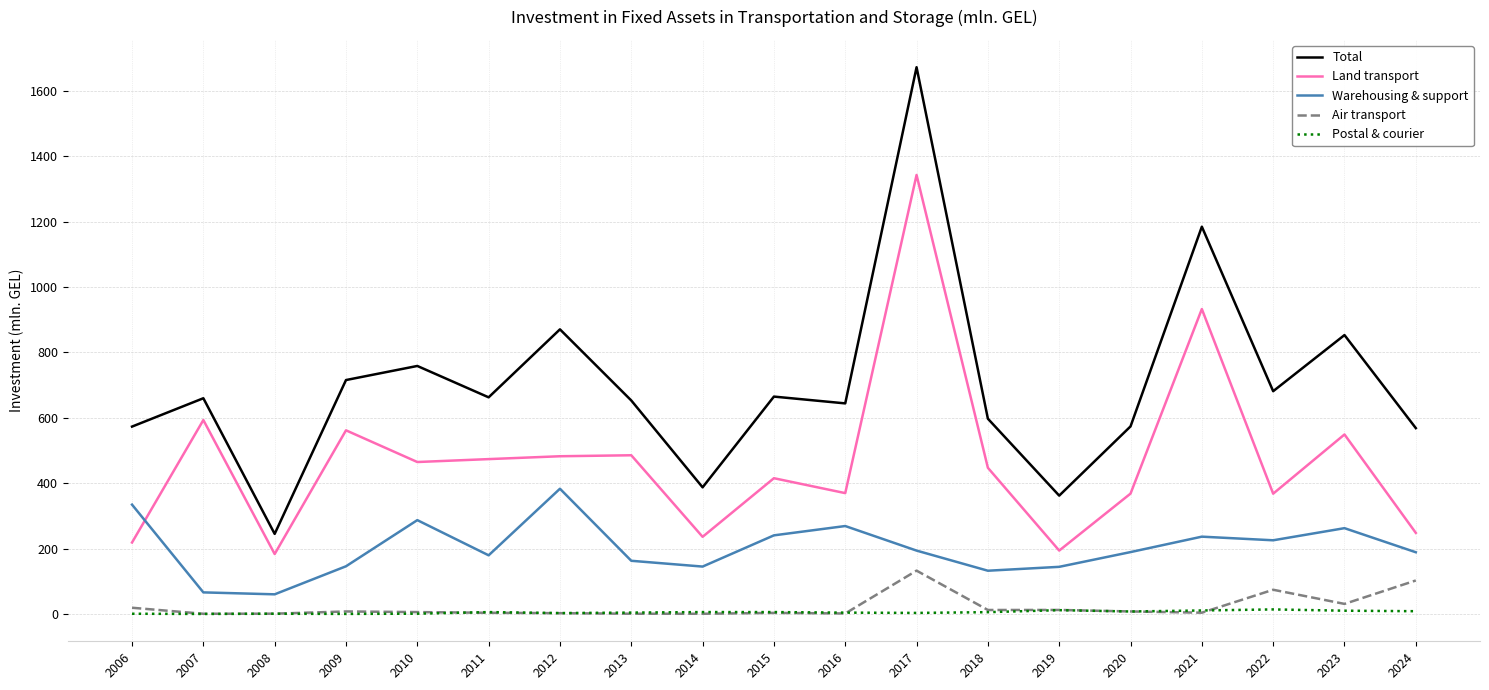

Which series has the largest range (max minus min)?

Total